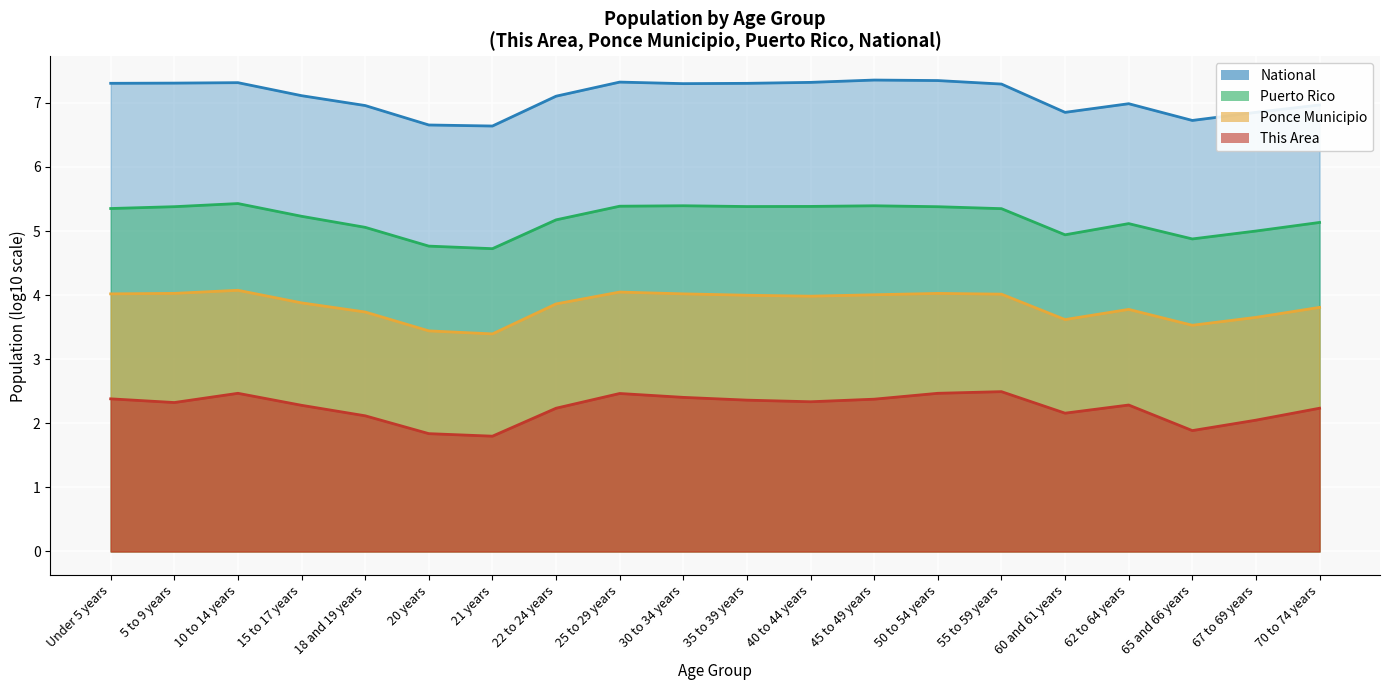

What is the sum of all Ponce Municipio values?

142.0